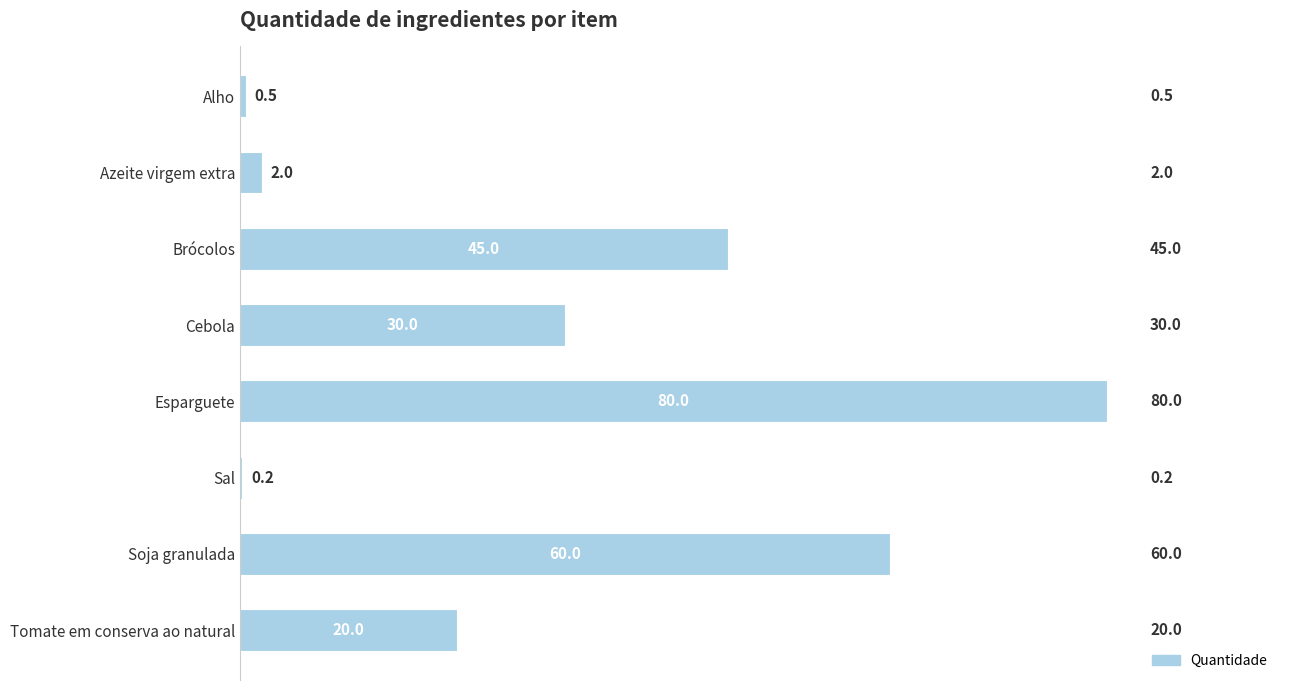

Which has a higher value, Brócolos or Sal?

Brócolos